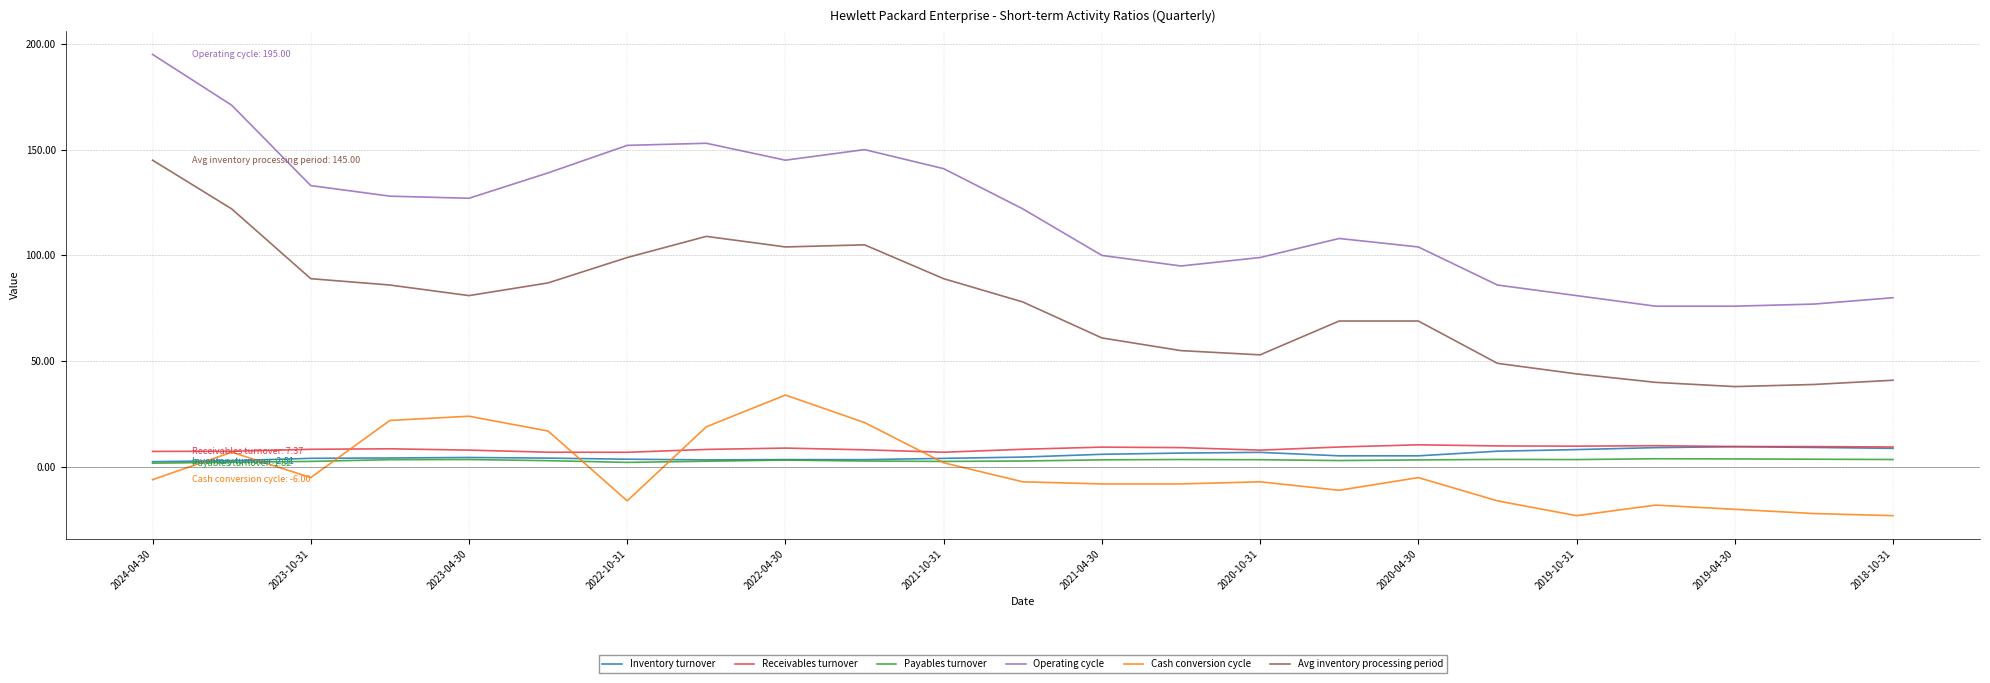

Which series has the largest total across all categories?

Operating cycle